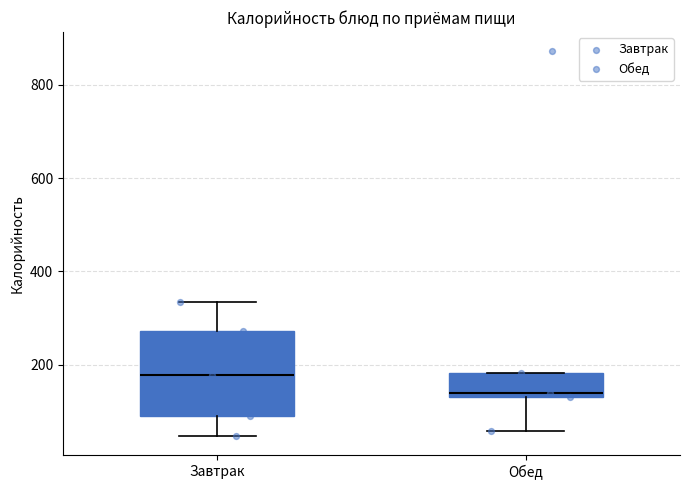

Which box is the tallest, from its lower edge to its upper edge?

Завтрак